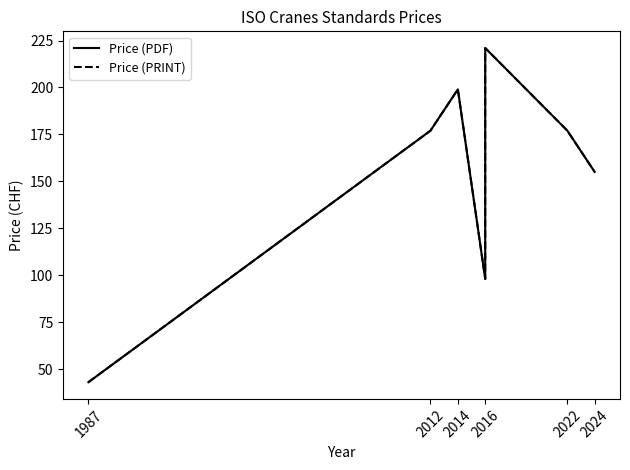

Reading right to left, list all the values displayed in this chart.

Price (PDF): 155	177	221	177	132	98	199	177	43
Price (PRINT): 155	177	221	177	132	98	199	177	43